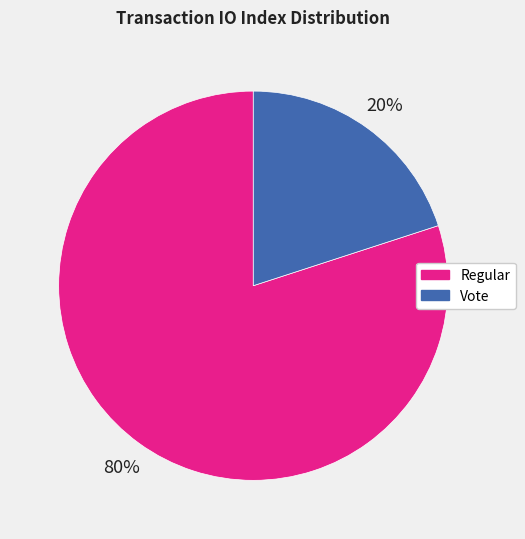

Is there any slice that represents more than half of the pie?

Yes